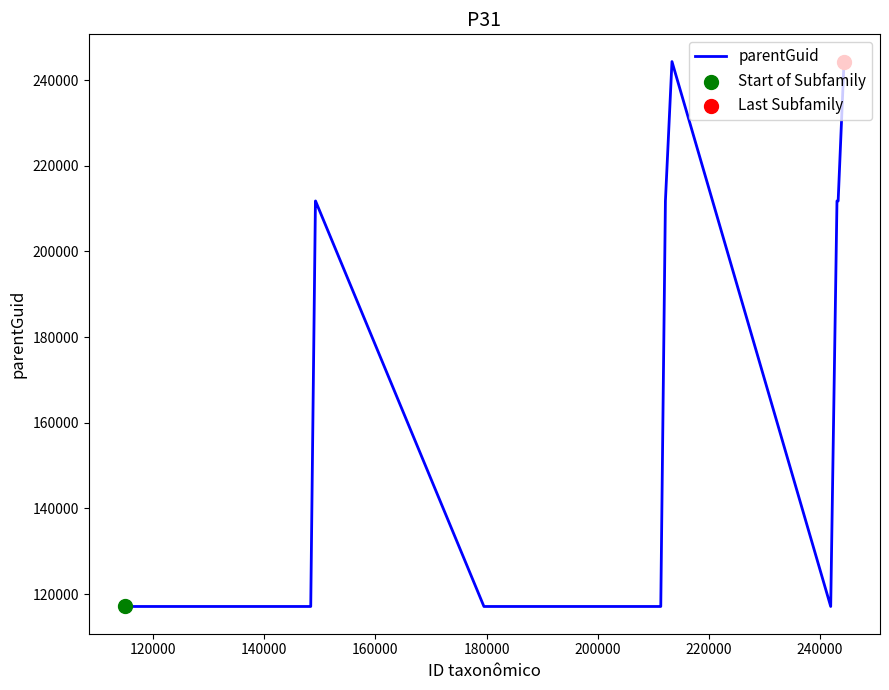

What is the difference between the maximum and minimum values?

127190